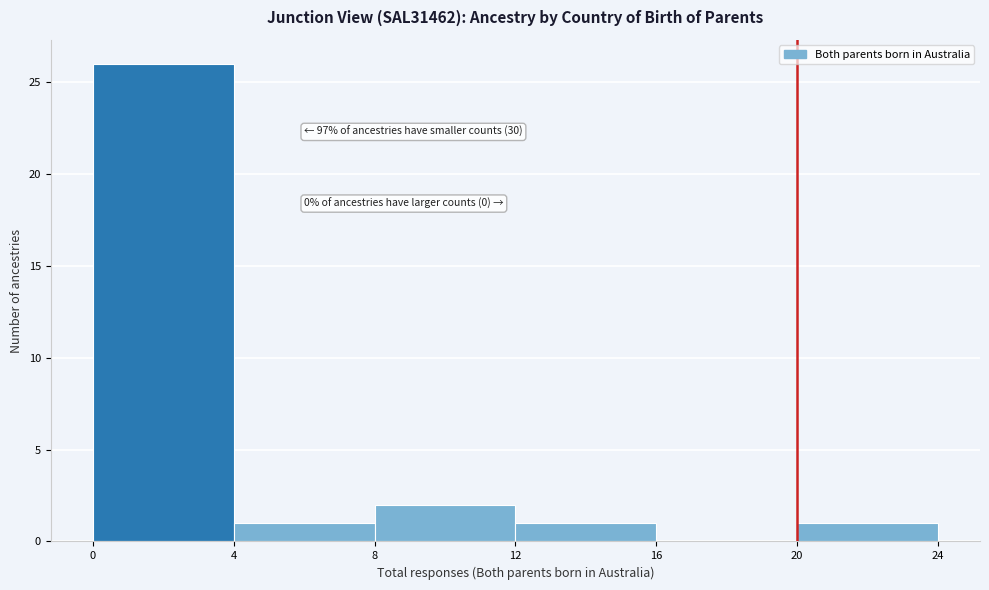

Which range on the x-axis has the tallest bar?

0 to 4